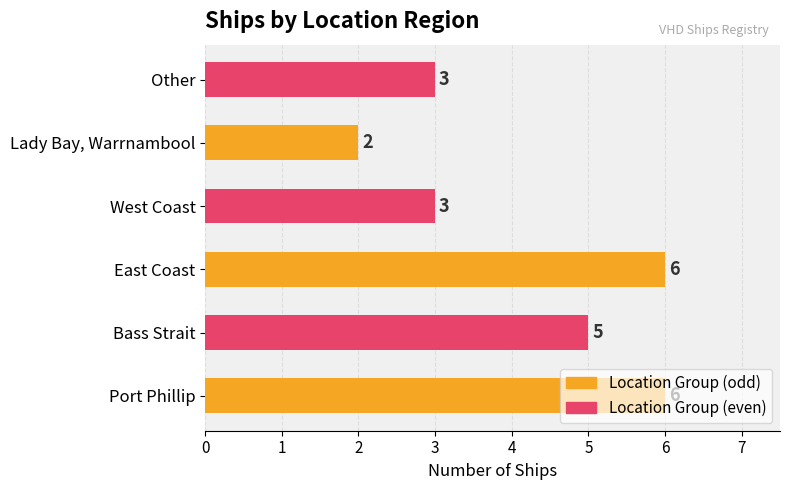

True or false: the data shows 6 at East Coast.

True